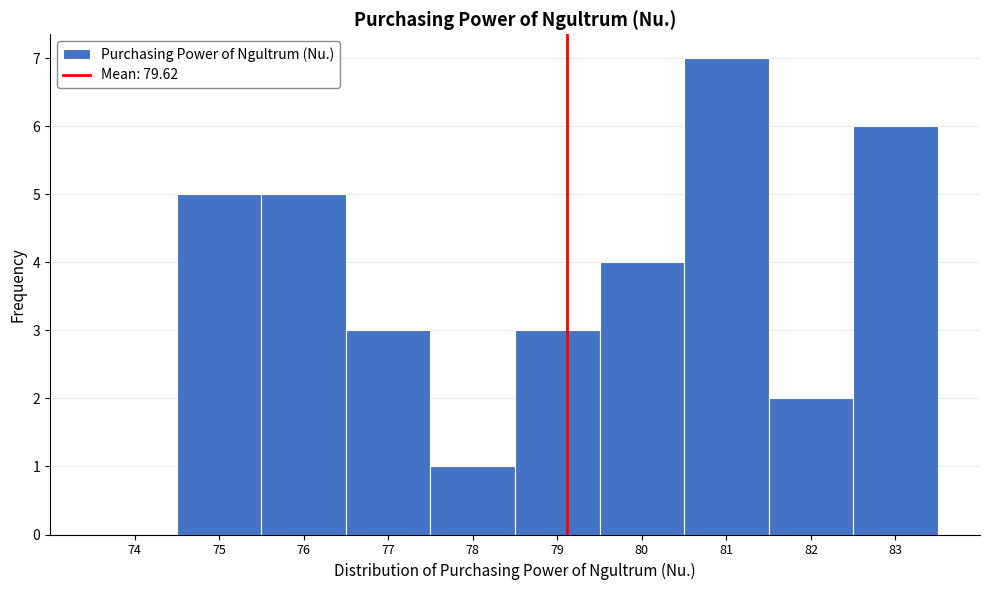

Reading left to right, list all the values displayed in this chart.

74=0	75=5	76=5	77=3	78=1	79=3	80=4	81=7	82=2	83=6